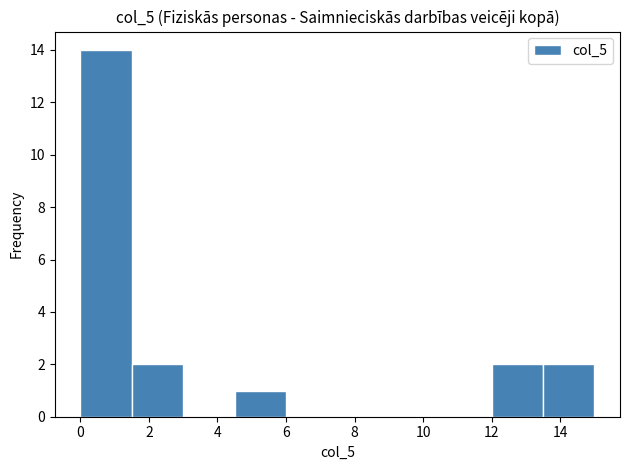

Reading left to right, list every bar in this chart as the range it spans on the x-axis followed by its height. Neither the bar edges nor the heights are printed on the chart, so give them approximately, as read against the axes.

0.0 to 1.5: 14
1.5 to 3.0: 2
3.0 to 4.5: 0
4.5 to 6.0: 1
6.0 to 7.5: 0
7.5 to 9.0: 0
9.0 to 10.5: 0
10.5 to 12.0: 0
12.0 to 13.5: 2
13.5 to 15.0: 2